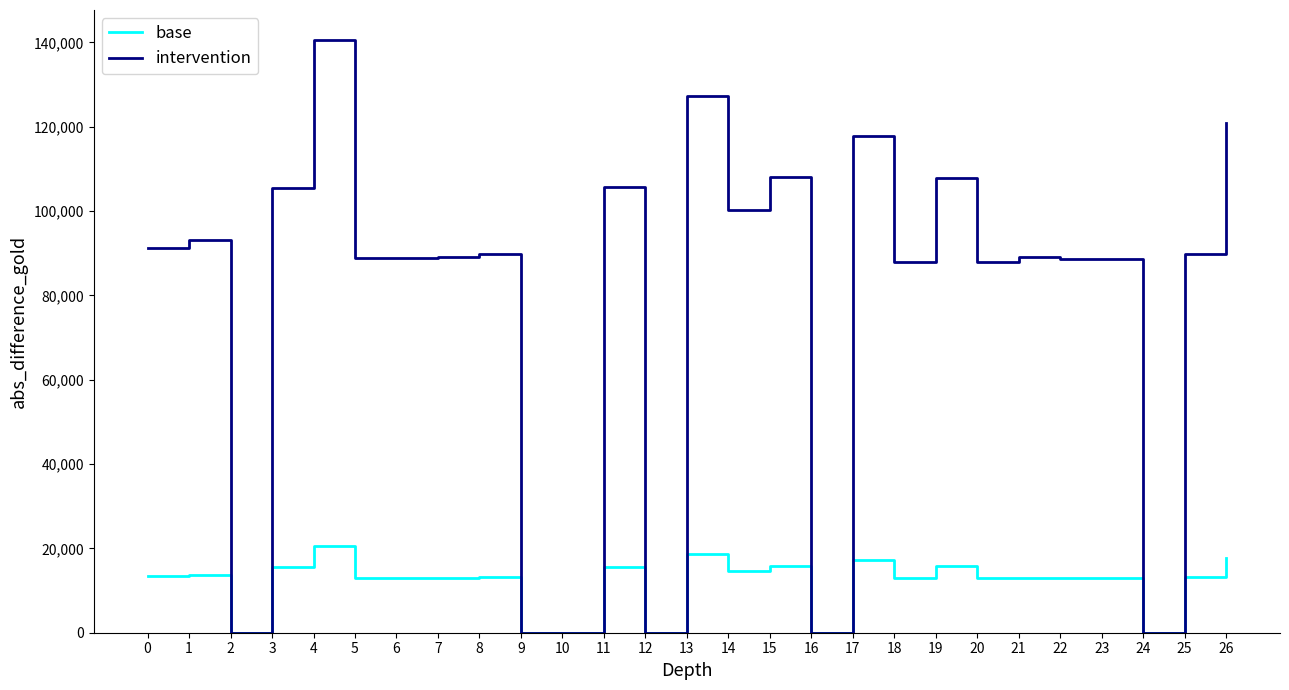

The value of base at 16 is 0.0. True or false?

True